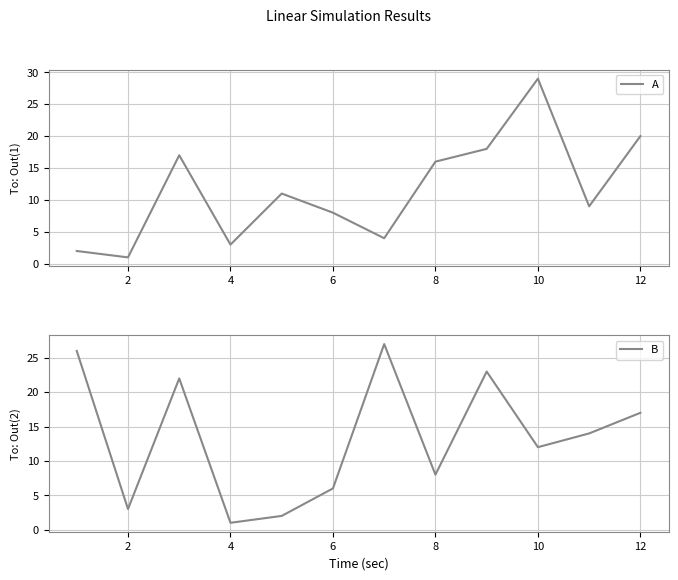

Which series has the widest spread of values?

A